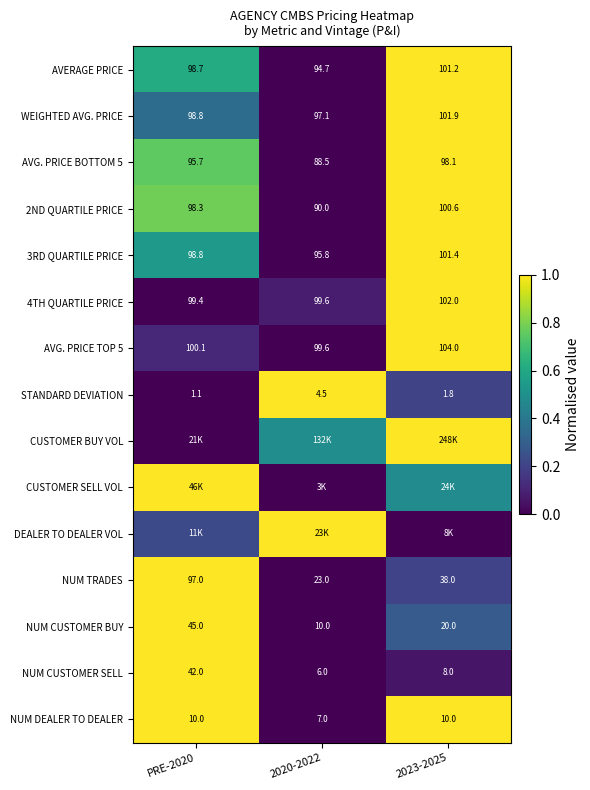

Is the value of 3RD QUARTILE PRICE at 2023-2025 greater than the value of 4TH QUARTILE PRICE at PRE-2020?

Yes